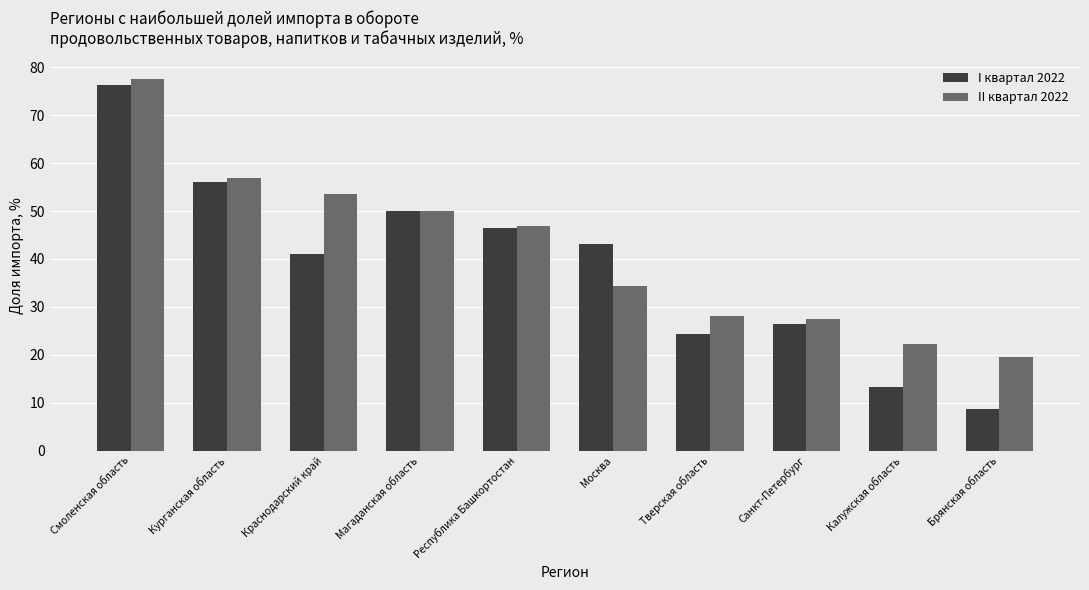

What is the value of the I квартал 2022 bar at the 6th from the left?

43.1